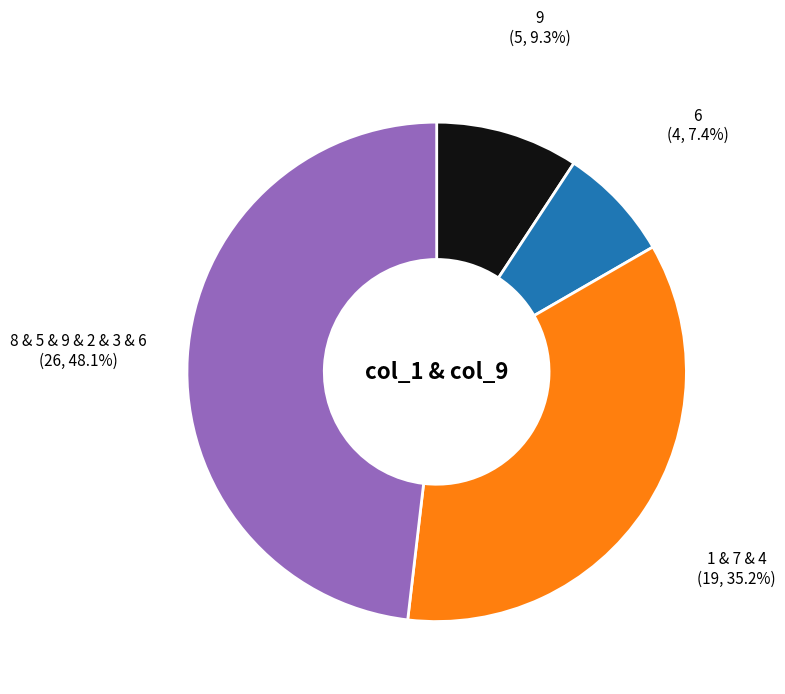

Rank the categories by value from highest to lowest.

8 & 5 & 9 & 2 & 3 & 6, 1 & 7 & 4, 9, 6